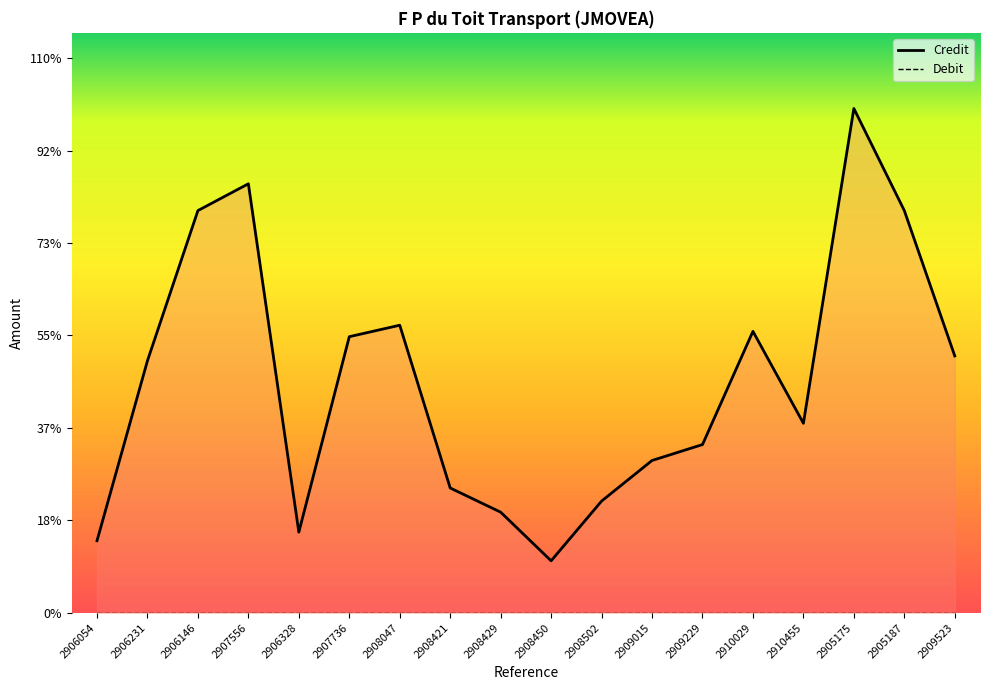

Rank the categories by value from lowest to highest.

2908450, 2906054, 2906328, 2908429, 2908502, 2908421, 2909015, 2909229, 2910455, 2906231, 2909523, 2907736, 2910029, 2908047, 2906146, 2905187, 2907556, 2905175